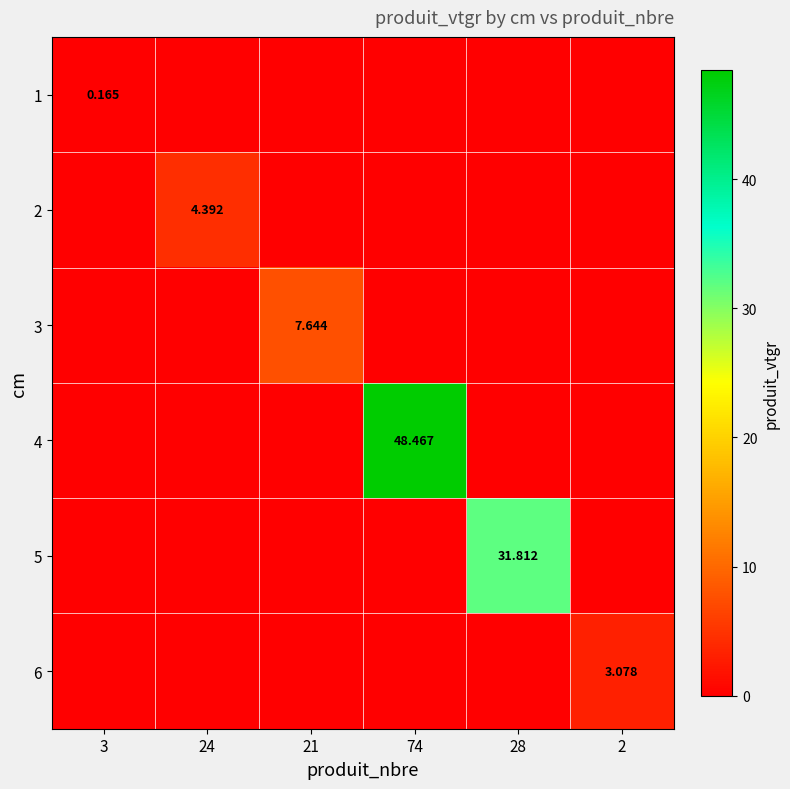

What is the difference between the 1 values at 24 and 3?

0.2